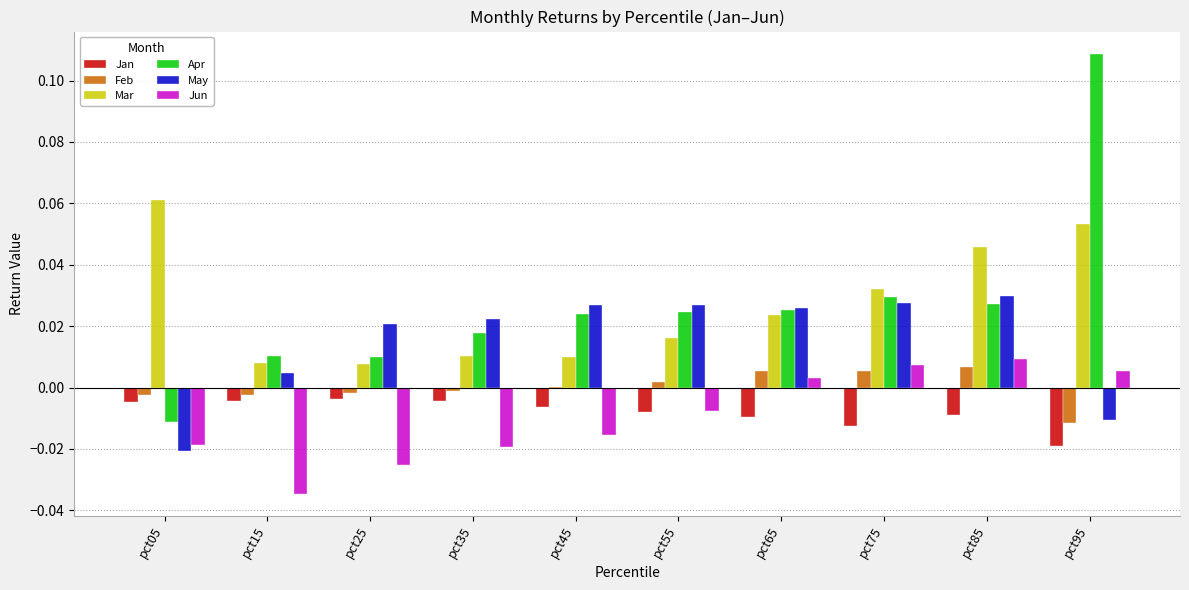

How many data points does each series have?

10